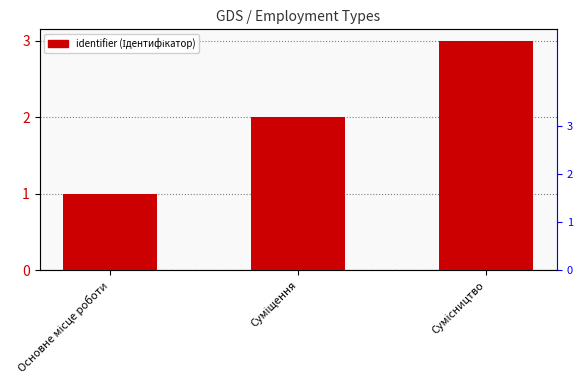

Is it true that the value at Основне місце роботи is 1?

True